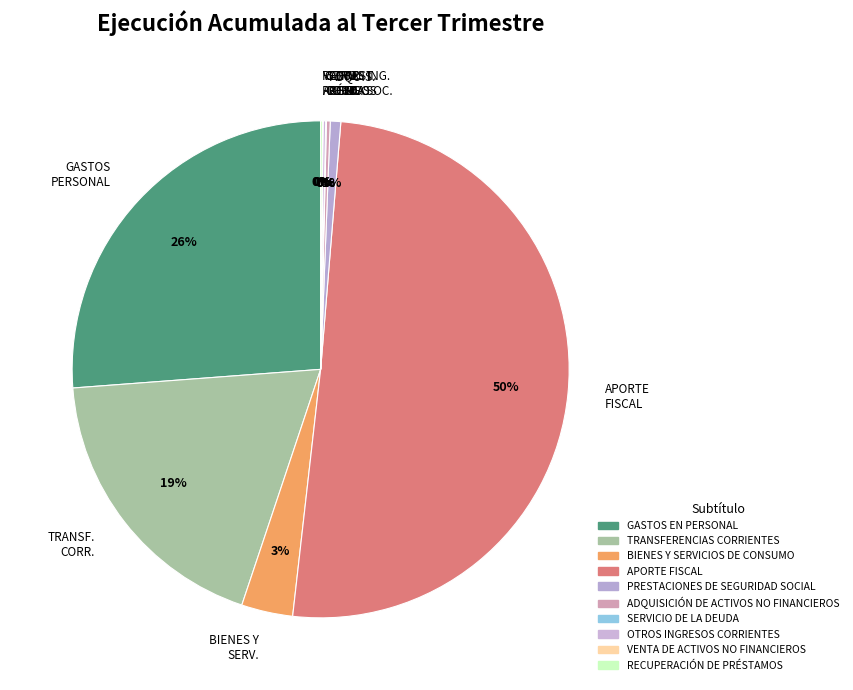

Is it true that PREST. SEG. SOC. is 11% of the pie?

False